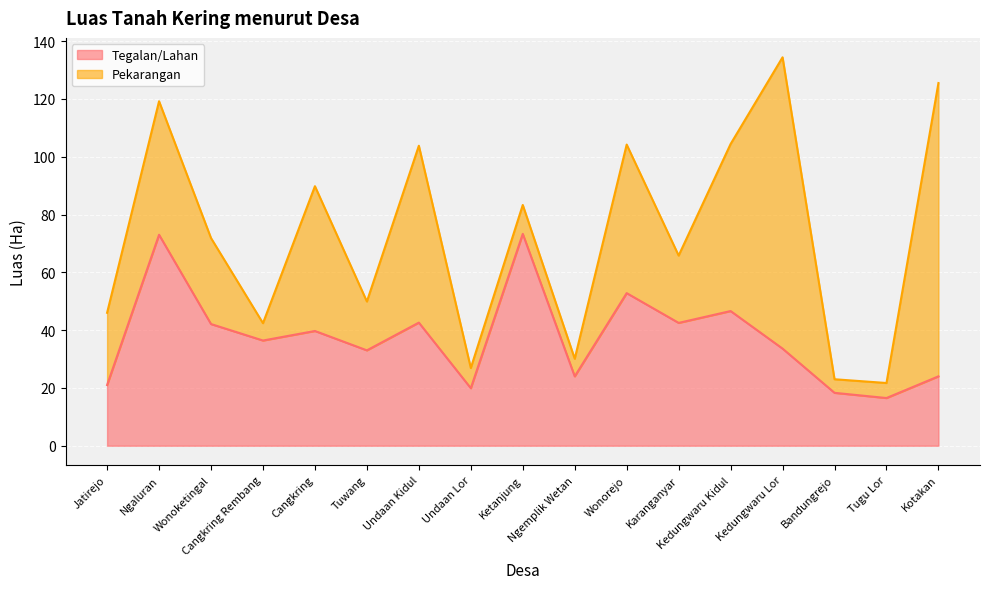

What is the minimum value for Tegalan/Lahan?

16.5